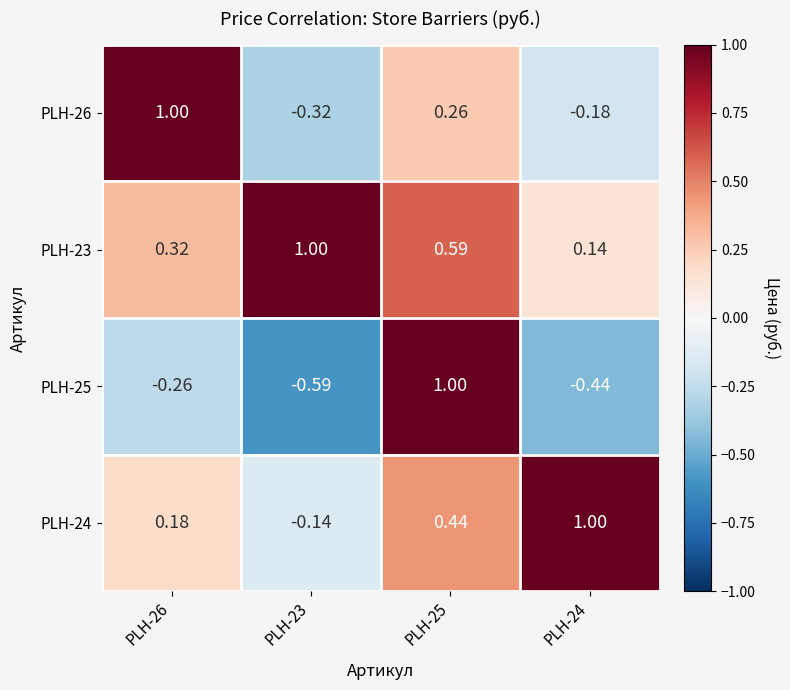

Is the value of PLH-24 at PLH-26 greater than the value of PLH-25 at PLH-23?

Yes